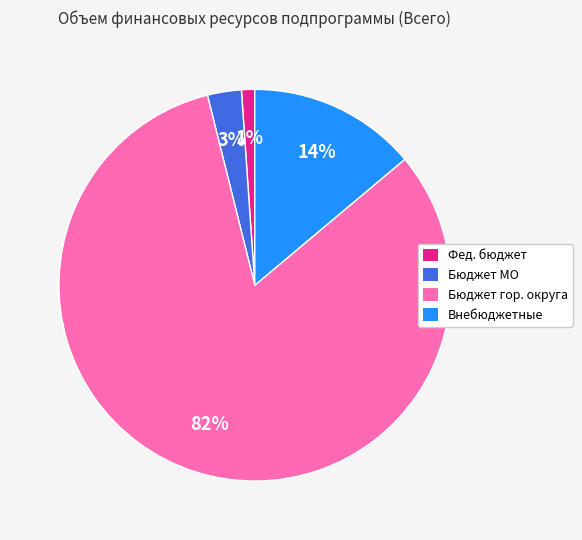

To the nearest percent, what is the average slice percentage?

25%